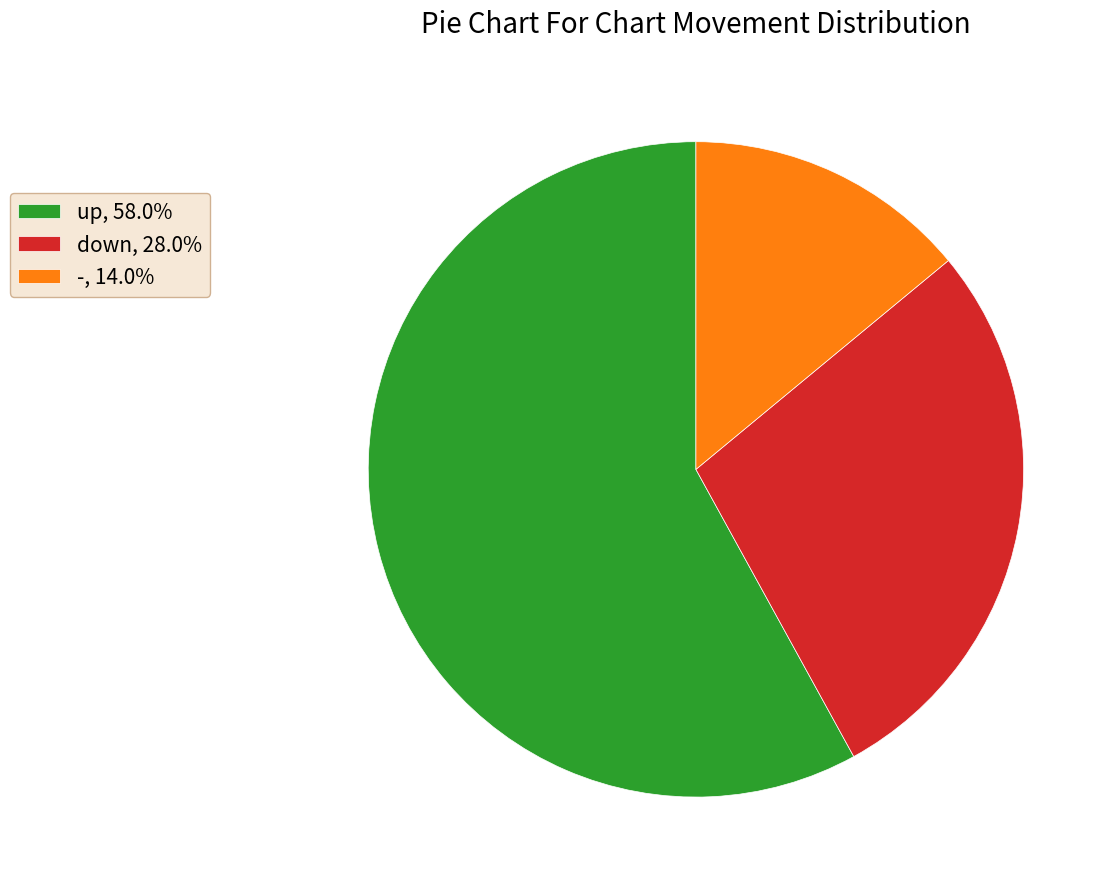

Which category has the biggest portion of the pie?

up